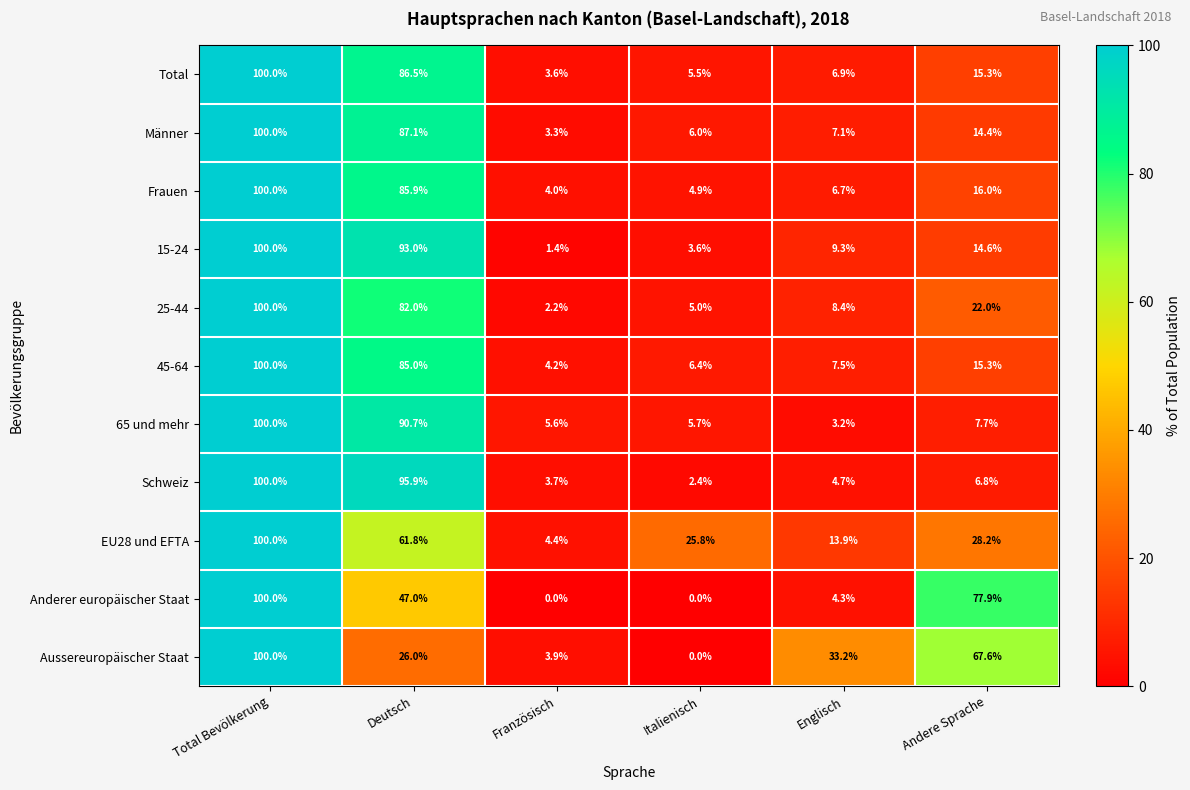

What is the lowest value of the Frauen series?

4.0